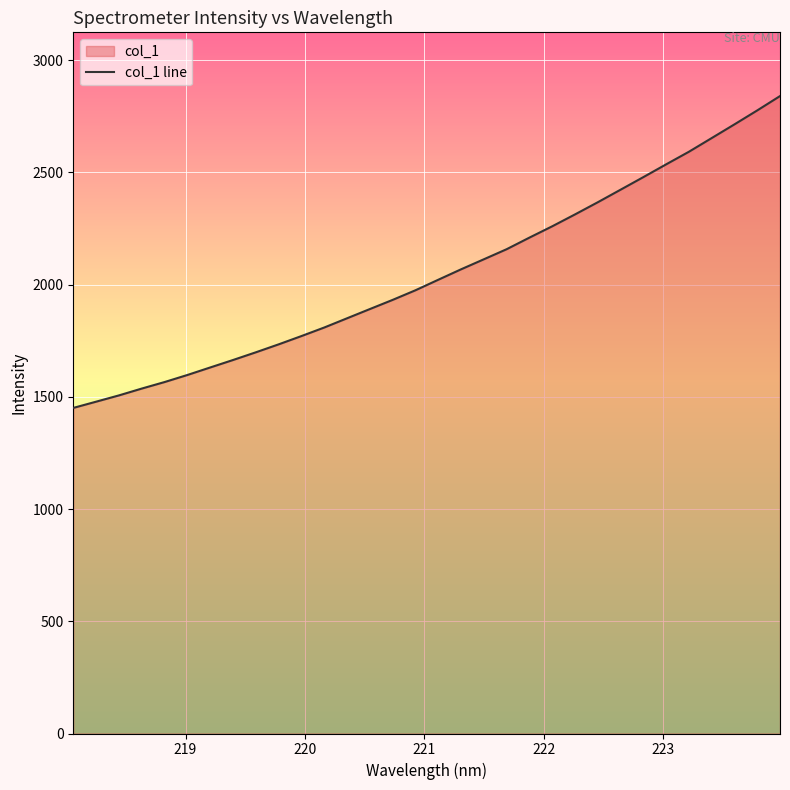

Count the number of categories in the chart.

32